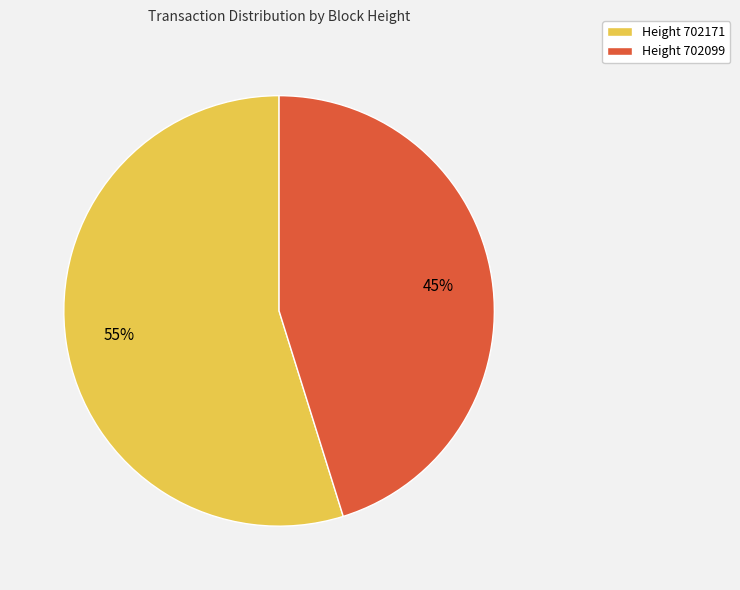

Is there any slice that represents more than half of the pie?

Yes